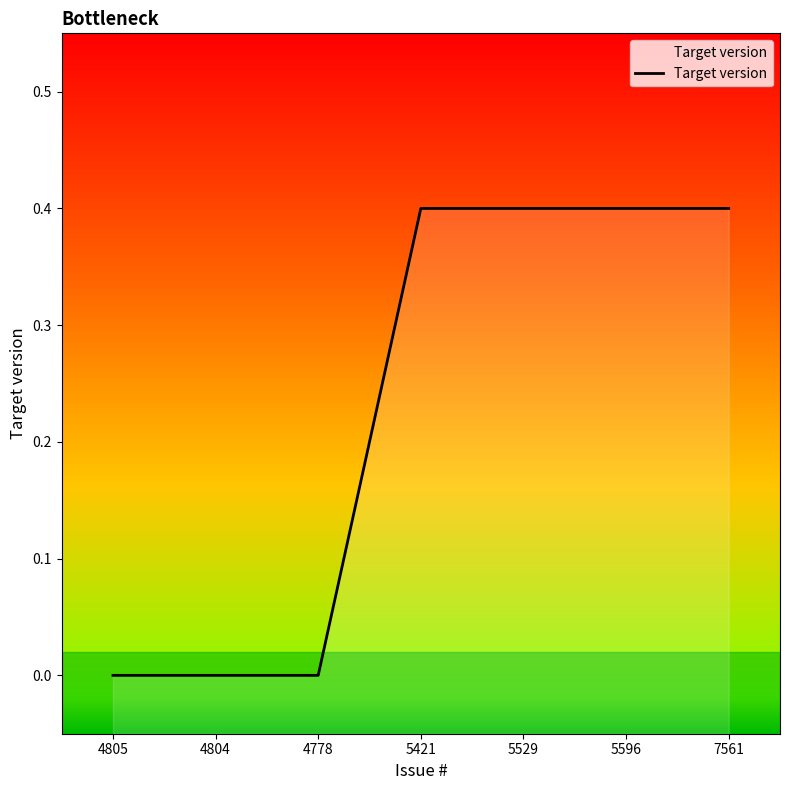

Which label corresponds to the largest value in the chart?

5421